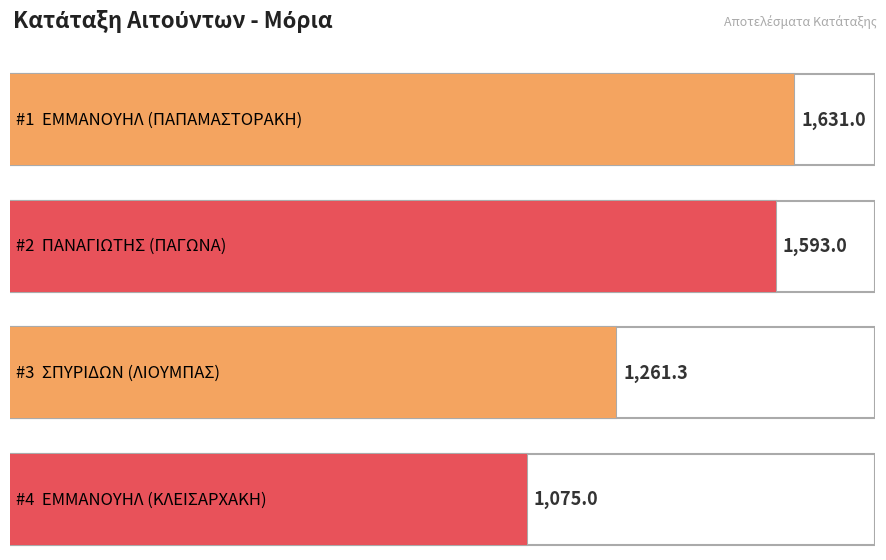

Reading left to right, extract all data points from this chart.

ΕΜΜΑΝΟΥΗΛ (ΠΑΠΑΜΑΣΤΟΡΑΚΗ)=1631.0	ΠΑΝΑΓΙΩΤΗΣ (ΠΑΓΩΝΑ)=1593.0	ΣΠΥΡΙΔΩΝ (ΛΙΟΥΜΠΑΣ)=1261.3	ΕΜΜΑΝΟΥΗΛ (ΚΛΕΙΣΑΡΧΑΚΗ)=1075.0